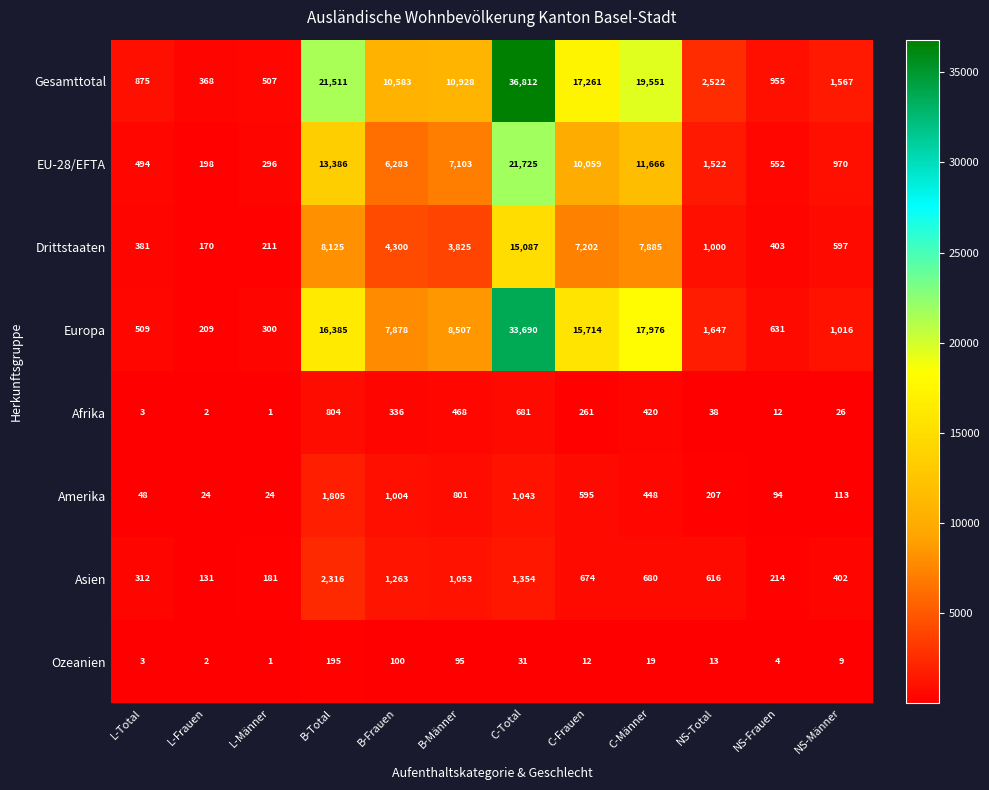

How many data points in EU-28/EFTA are less than 6283?

6